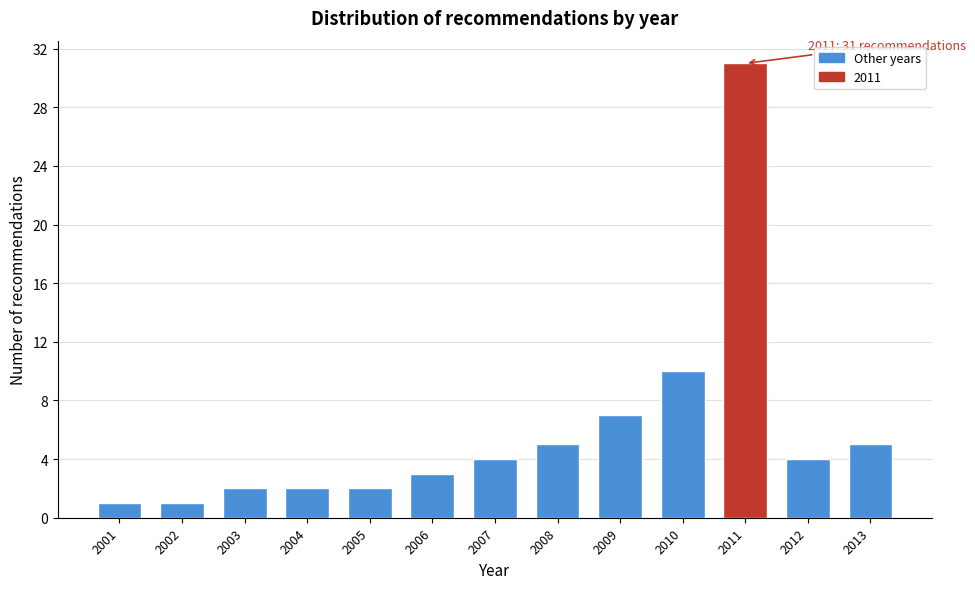

Reading left to right, list all the values displayed in this chart.

1	1	2	2	2	3	4	5	7	10	31	4	5